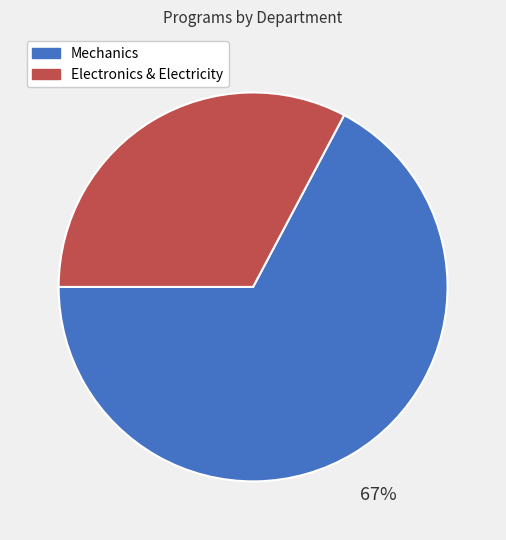

Is there any slice that represents more than half of the pie?

Yes